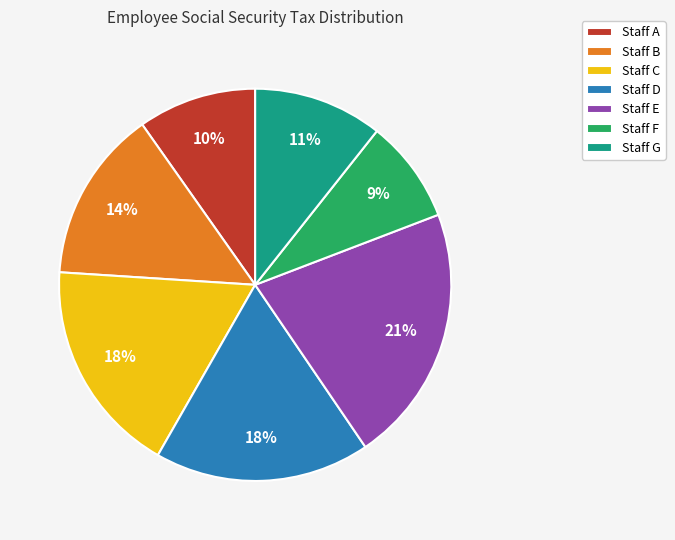

Between Staff E and Staff G, which is larger?

Staff E